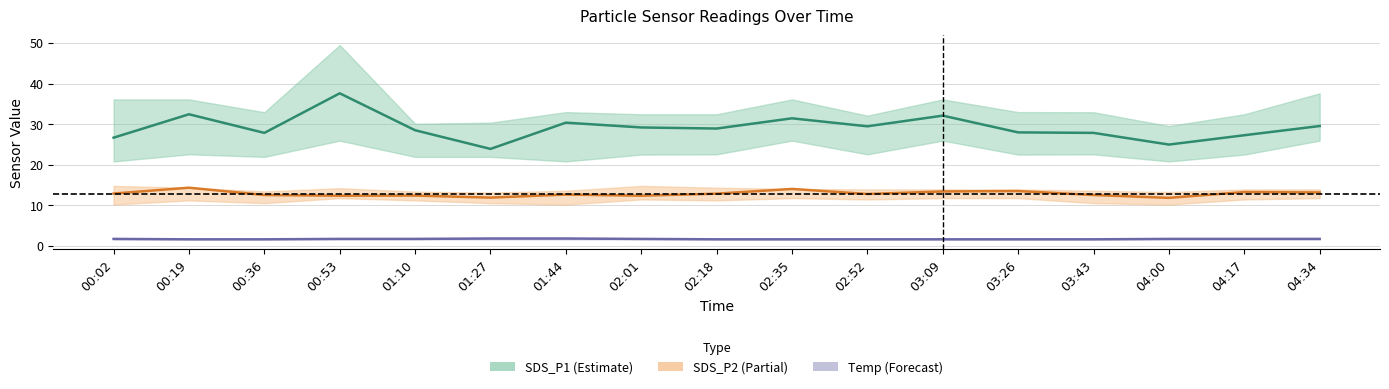

Between 02:18 and 02:35, which series saw the biggest shift?

SDS_P1 center